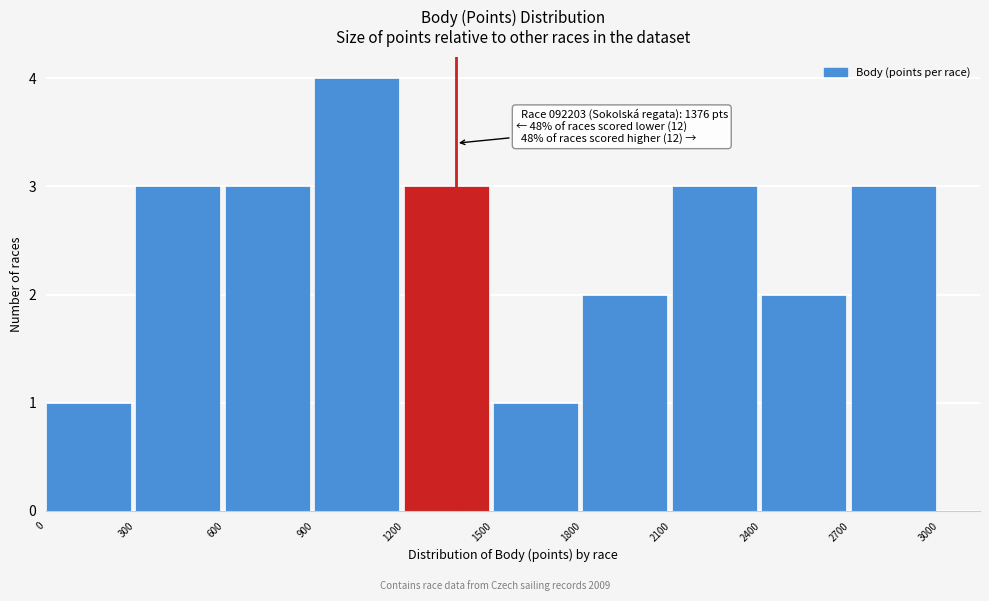

Over which range of the x-axis is the bar tallest?

900 to 1200